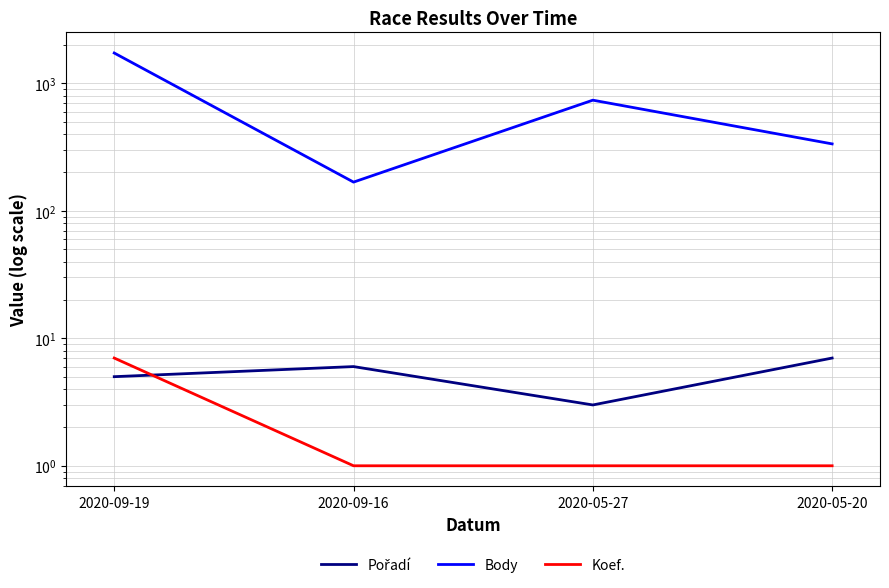

What is the highest value of the Koef. series?

7